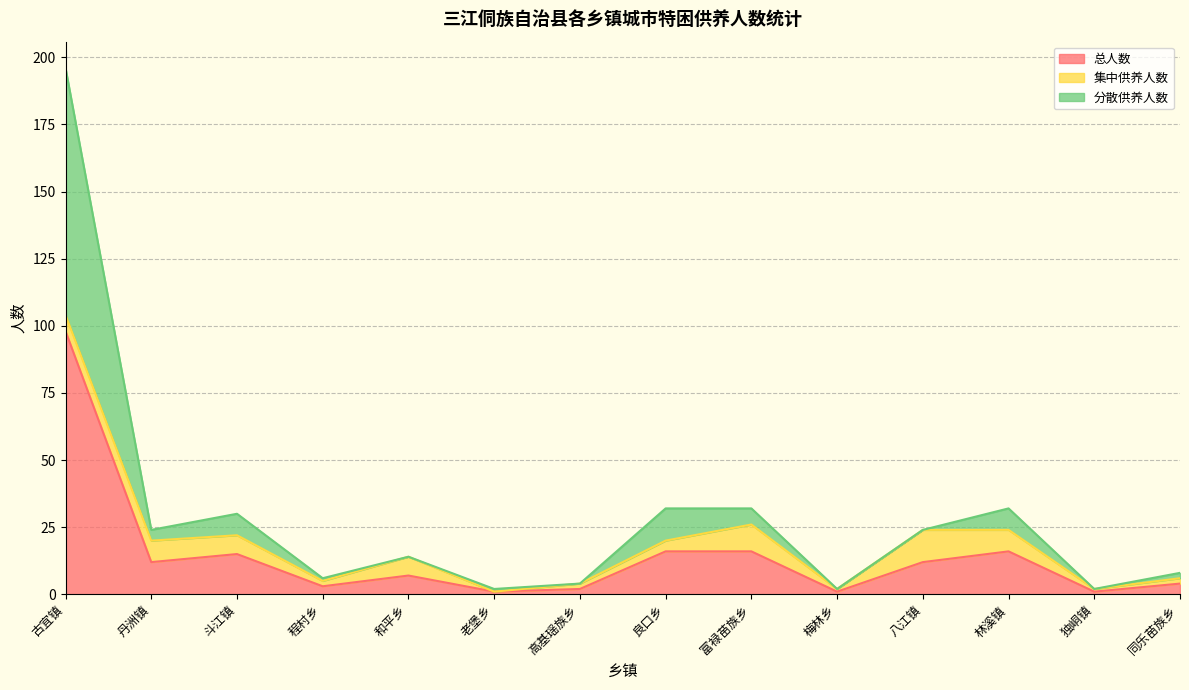

Between 和平乡 and 独峒镇, which series saw the biggest shift?

分散供养人数